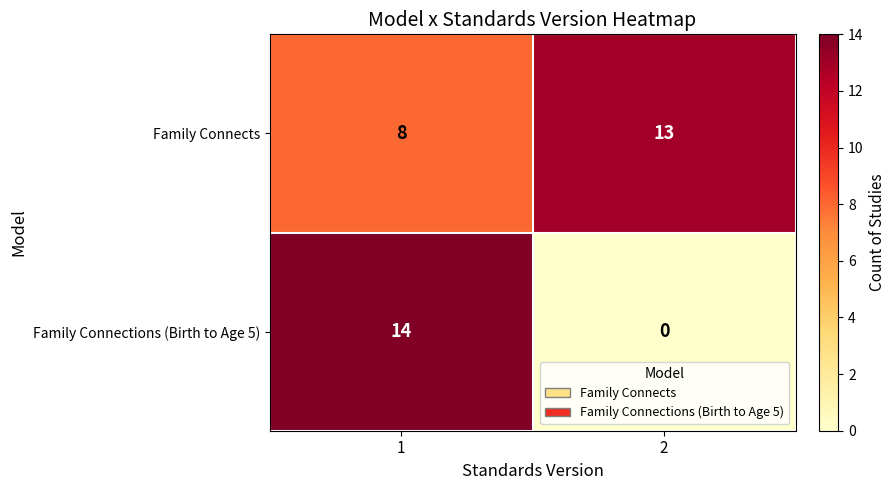

At 2, list the series in order from largest to smallest.

Family Connects, Family Connections (Birth to Age 5)